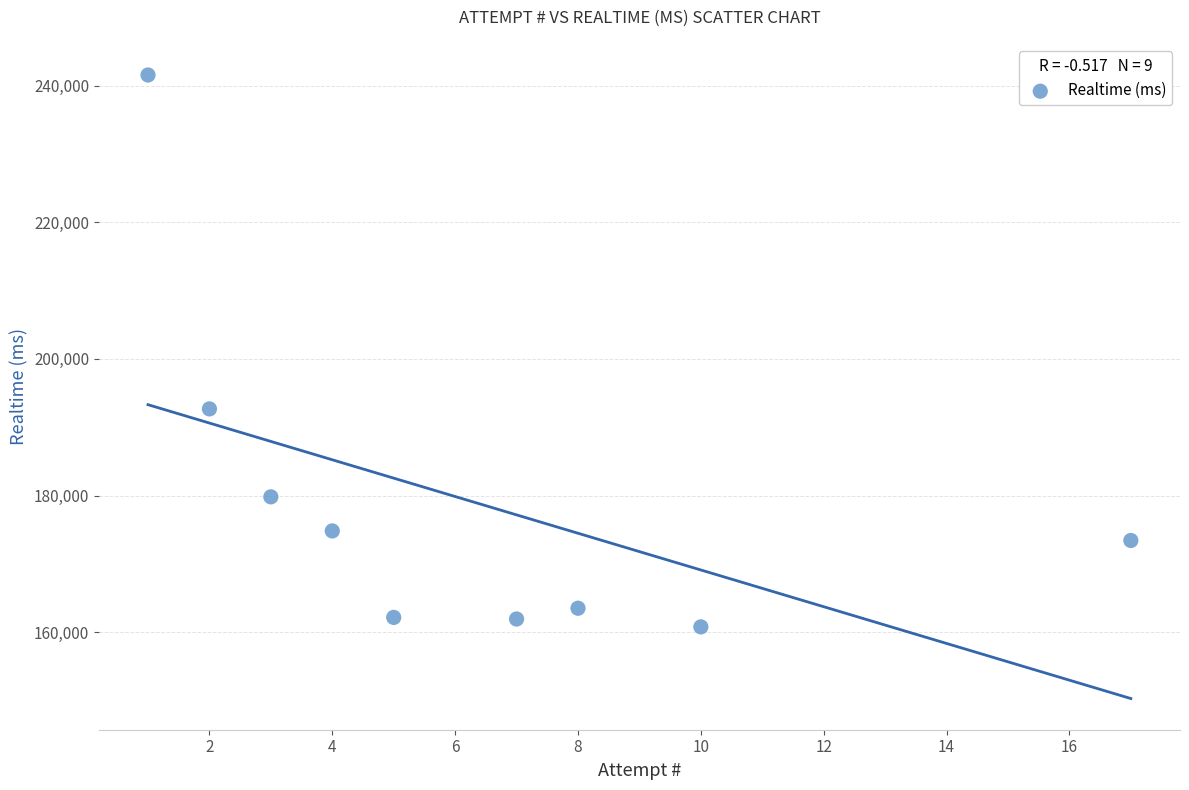

What is the average X value?

6